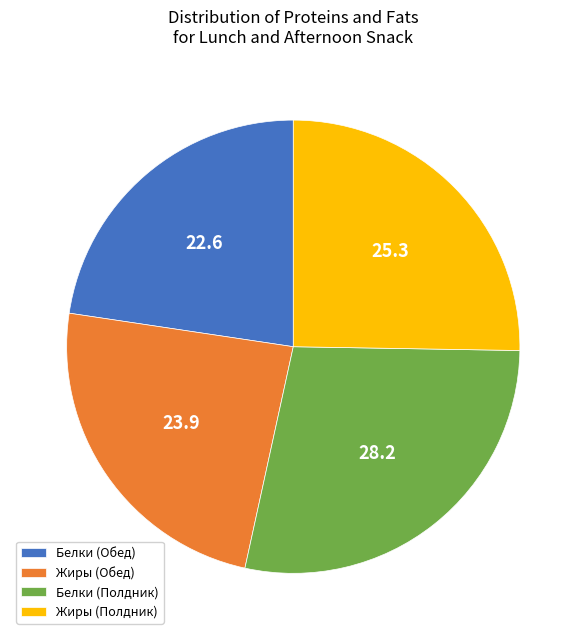

How many segments does this pie chart have?

4